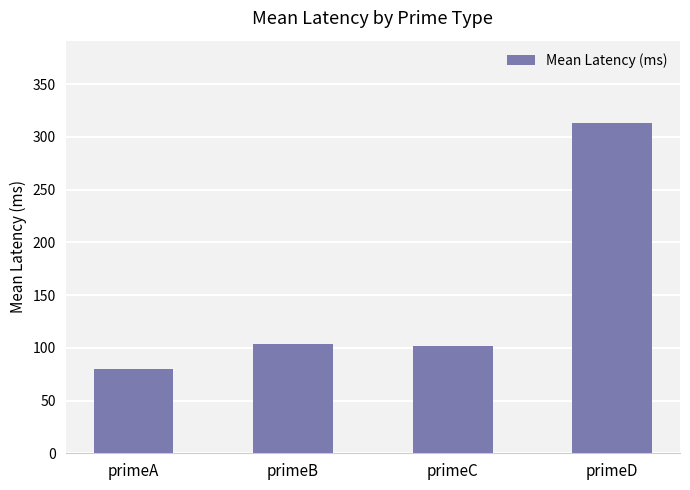

Does the chart contain stacked bars?

No